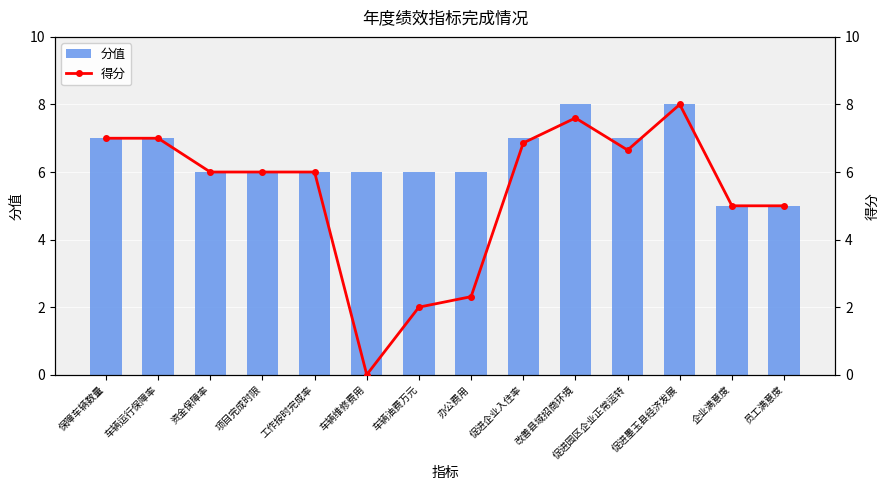

What is the sum of the 分值 values at 办公费用 and 车辆油费万元?

12